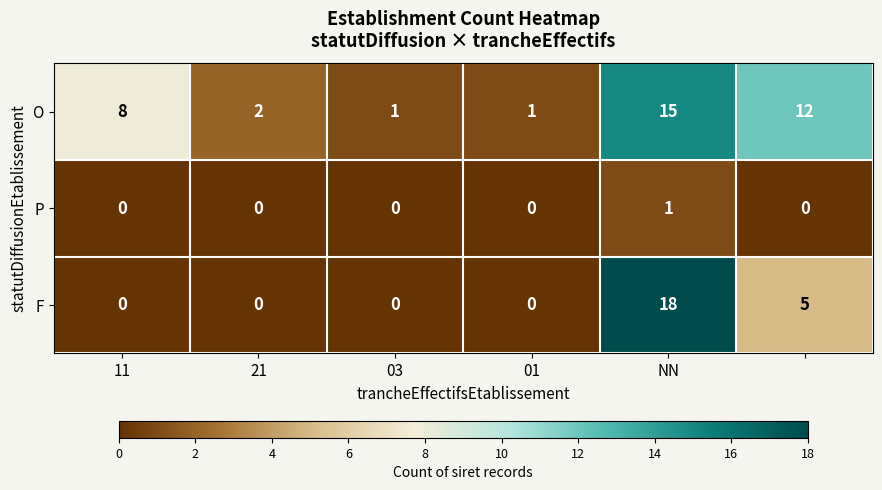

Rank the series by their average value, from highest to lowest.

O, F, P